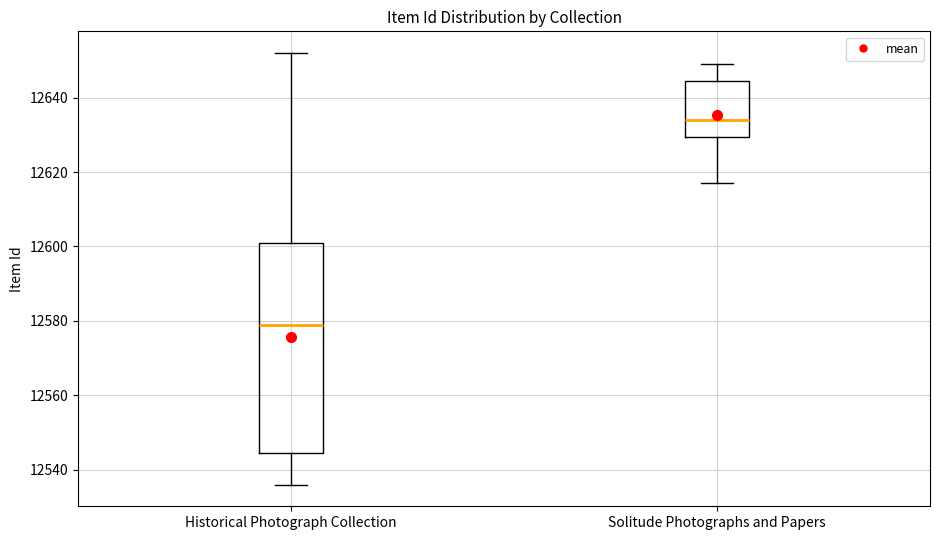

Reading left to right, read every box against the y-axis: the position of its median line, the range the box covers, and the ends of its whiskers. The values are not printed on the chart, so give them approximately, as read against the axis.

Historical Photograph Collection: median 12580, box 12544 to 12602, whiskers 12536 to 12652
Solitude Photographs and Papers: median 12634, box 12630 to 12644, whiskers 12618 to 12650